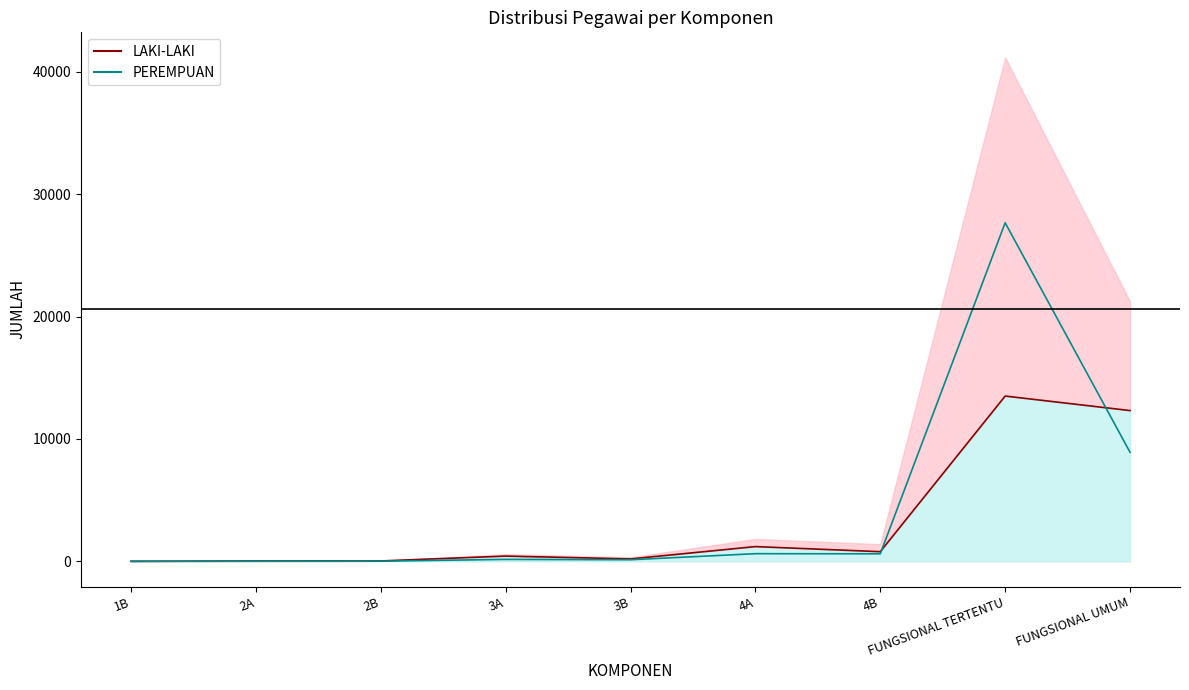

Is it true that PEREMPUAN equals 4 at 2A?

False